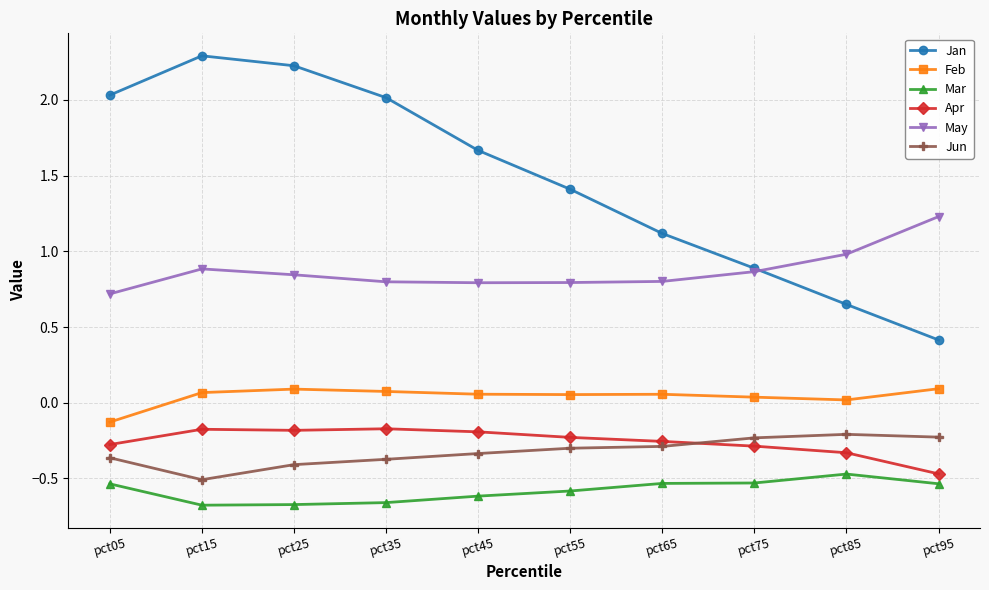

Which series has the largest total across all categories?

Jan